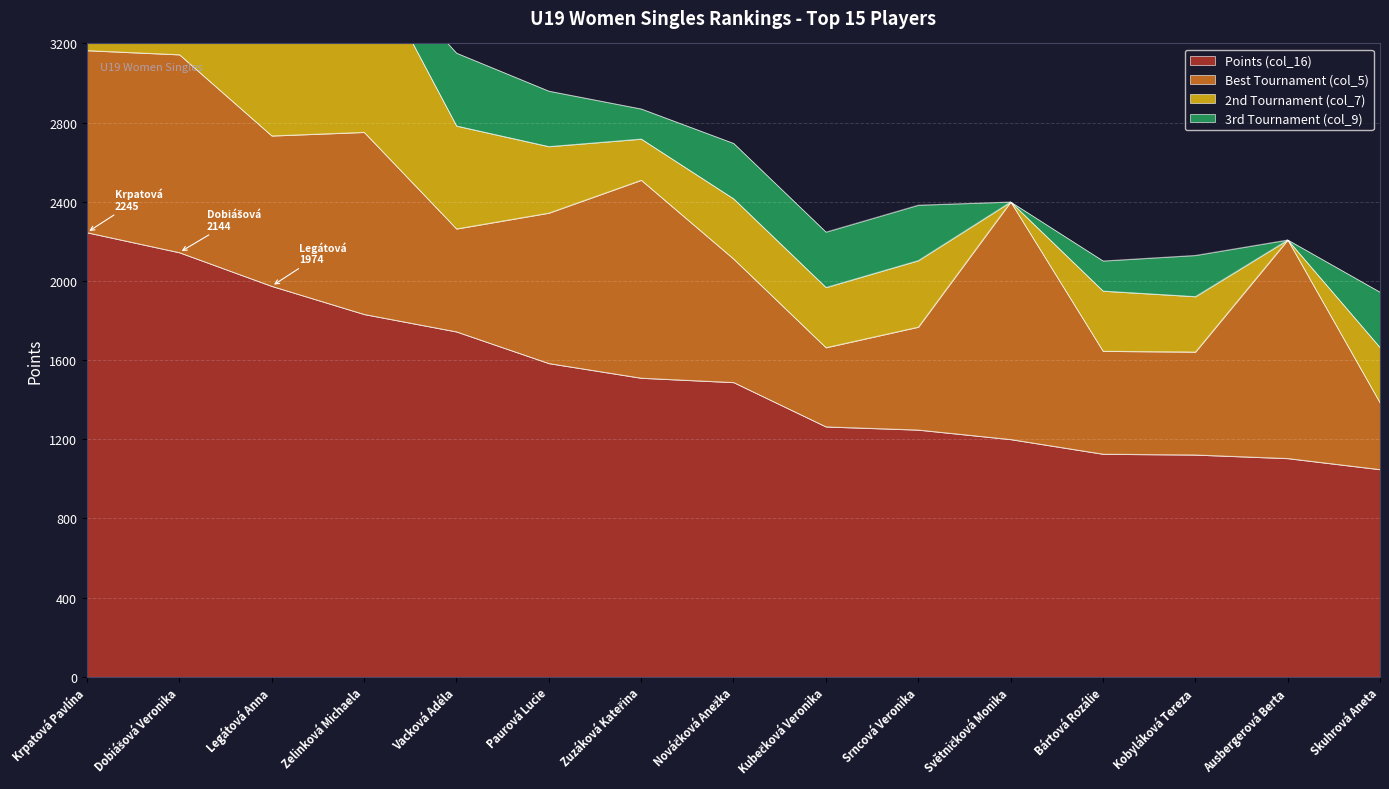

Which has a higher value, Dobiášová Veronika or Srncová Veronika?

Dobiášová Veronika